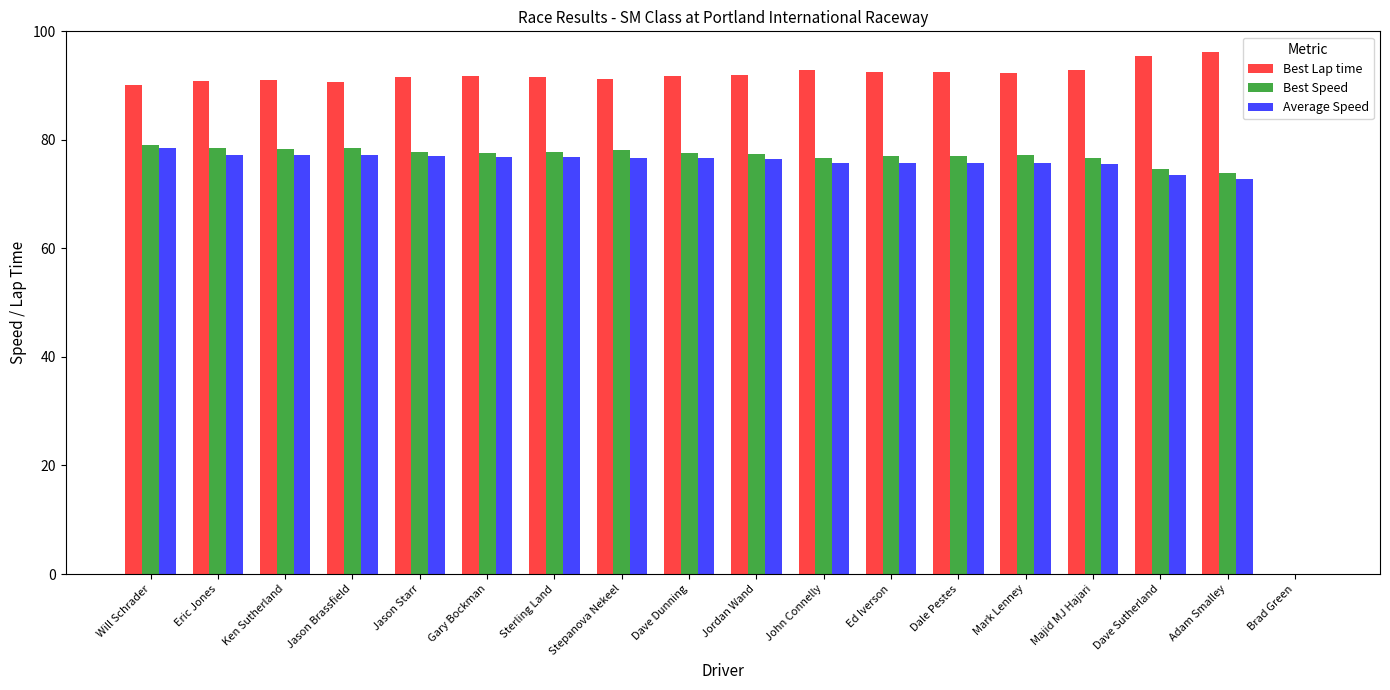

What is the sum of all Best Lap time values?

1566.9